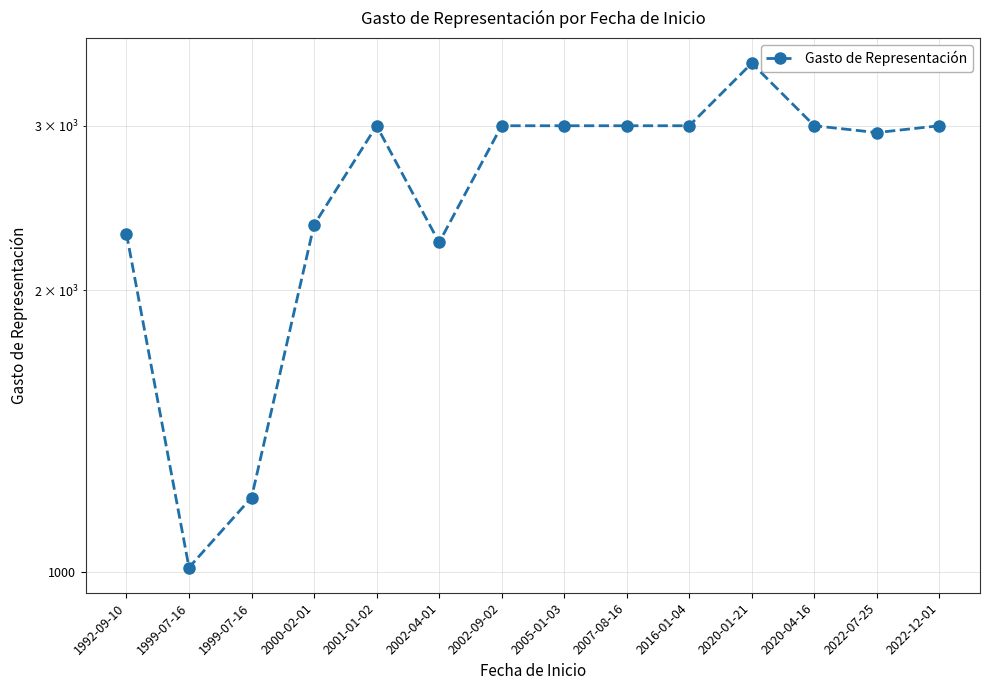

How many distinct data groups are displayed?

1